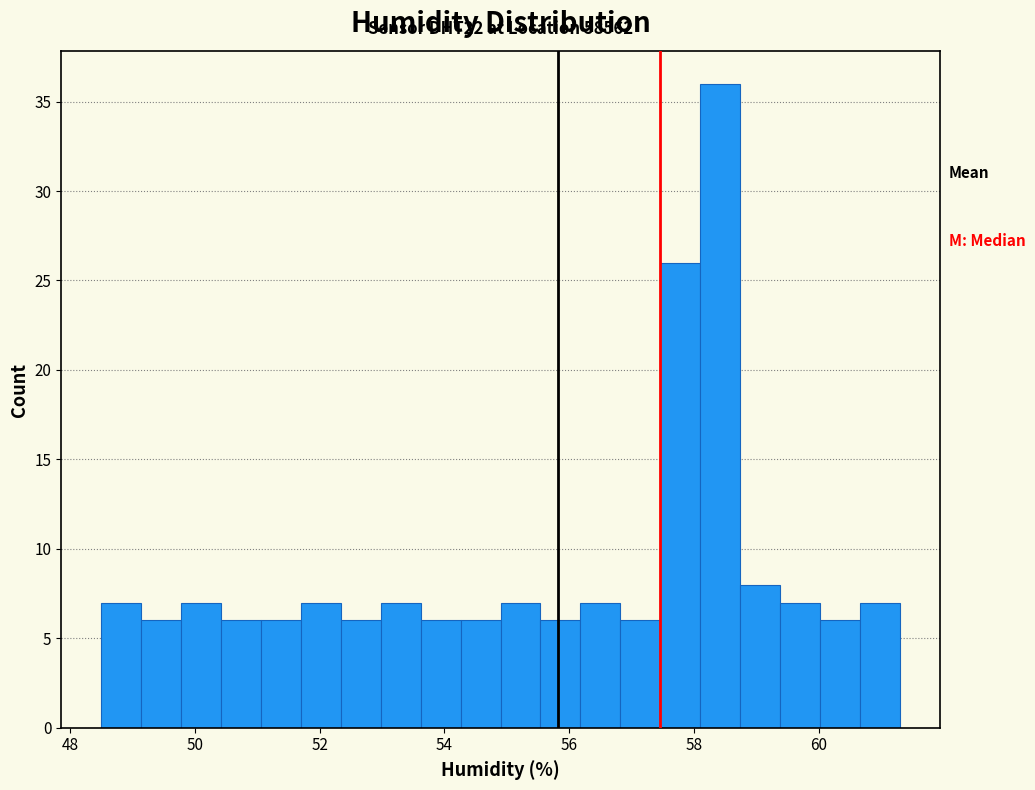

Read against the x-axis, roughly where is the centre of the tallest bar?

58.4